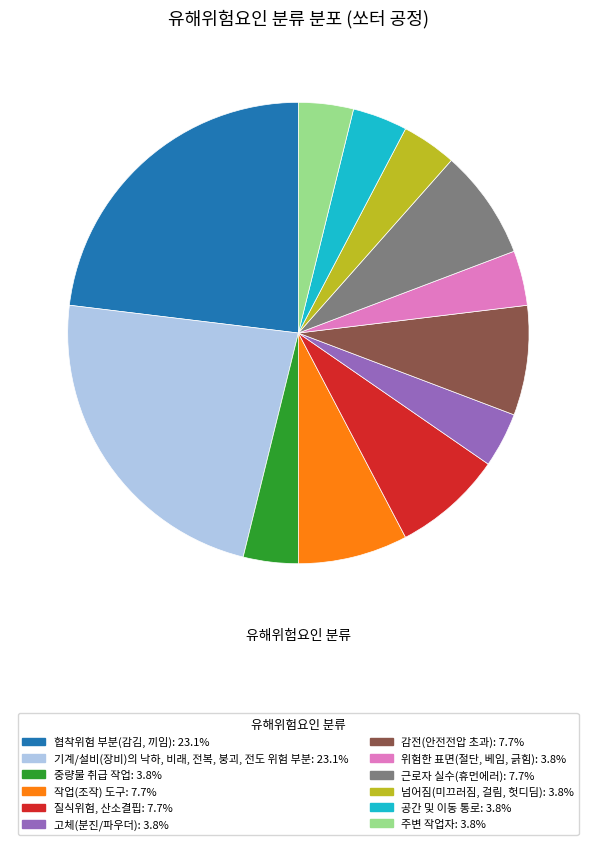

What is the ratio of the value at 근로자 실수(휴먼에러): 7.7% to the value at 질식위험, 산소결핍: 7.7%?

1.0